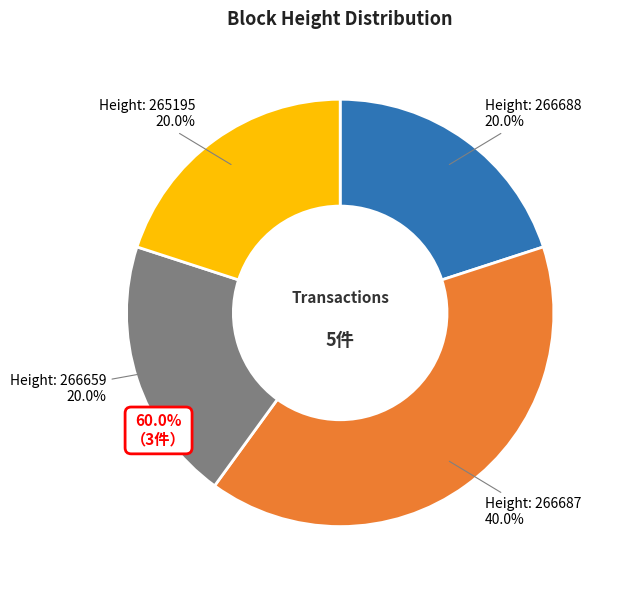

What is the smallest slice in the pie chart?

266688